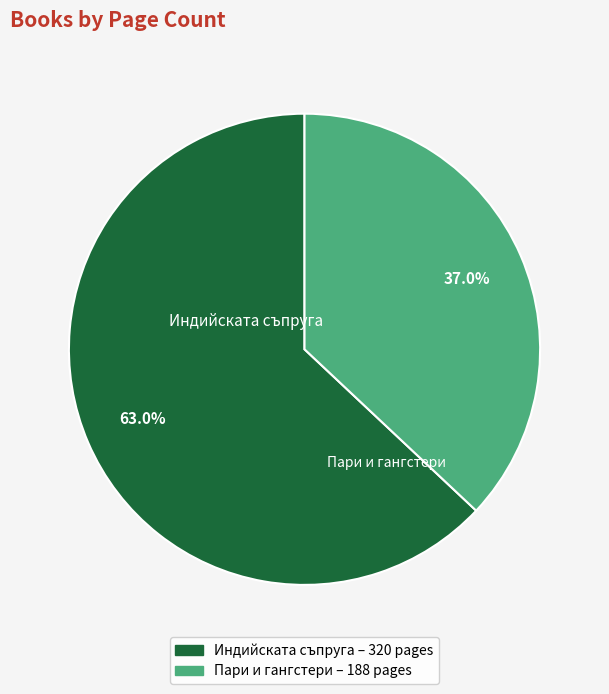

Which slice is the smallest?

Пари и гангстери